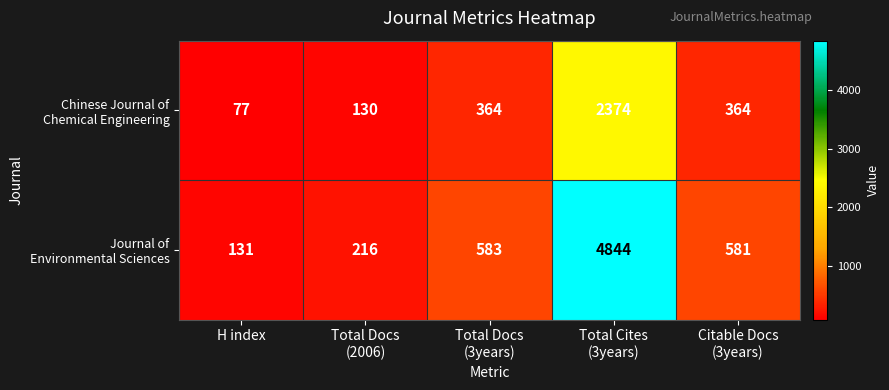

What is the difference between the highest and lowest values at H index?

54